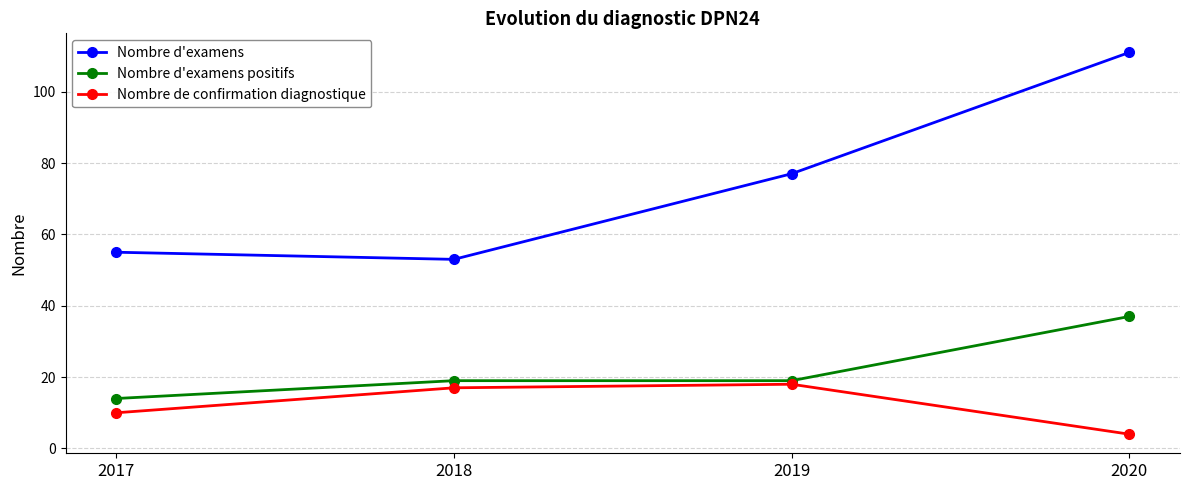

At which category does Nombre d'examens reach its first local valley?

2018